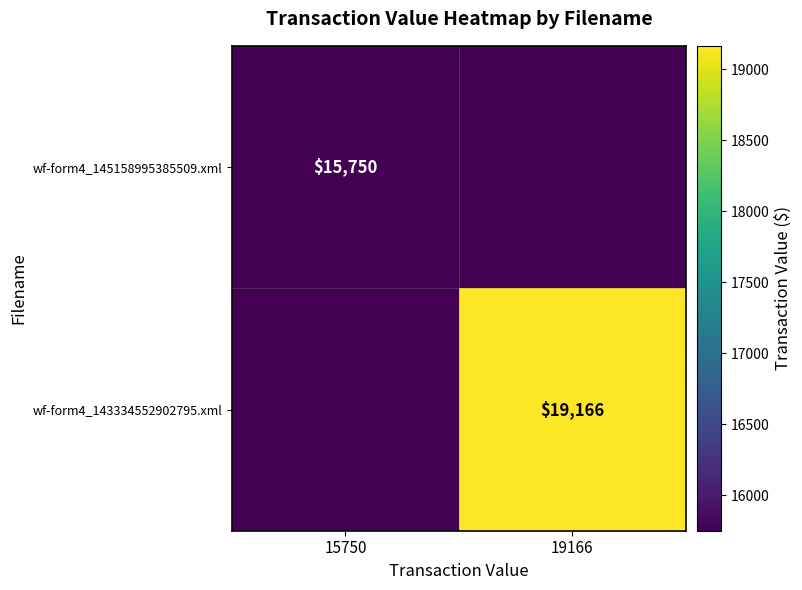

What is the spread (max minus min) of values at 15750?

15750